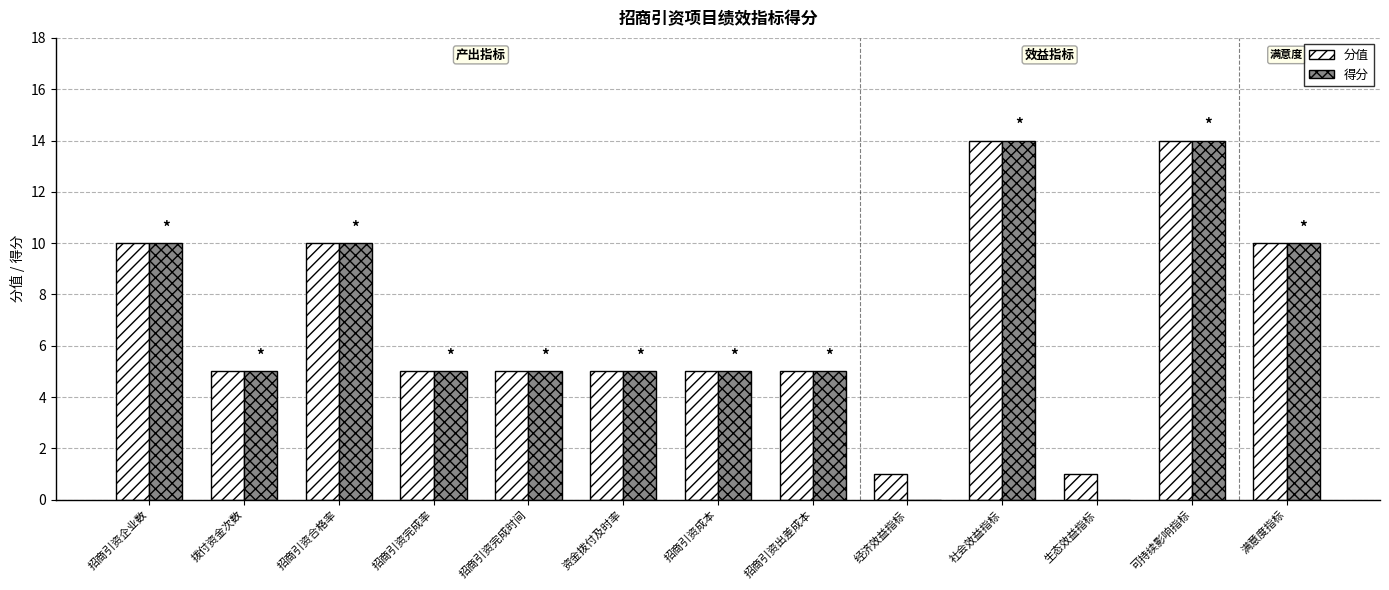

What is the sum of all 得分 values?

88